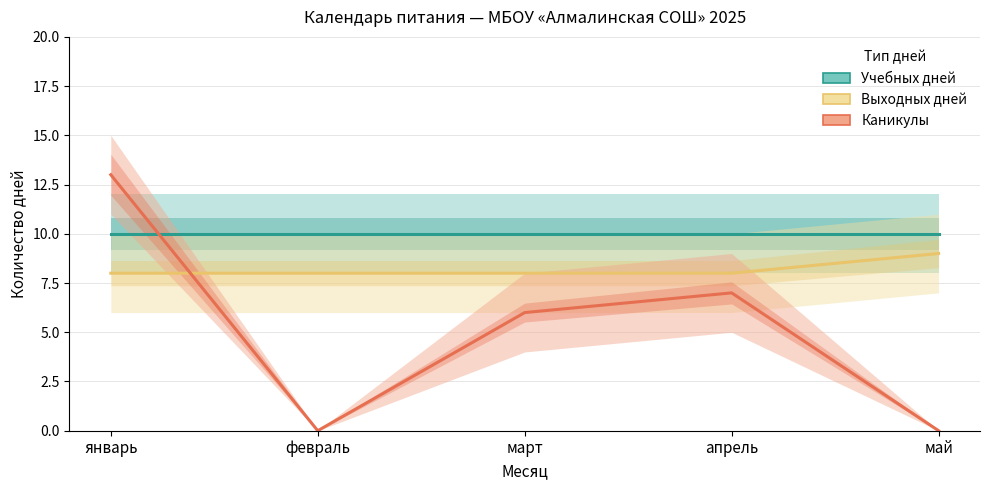

Reading right to left, transcribe all the data shown in this chart.

Учебных дней: май=10	апрель=10	март=10	февраль=10	январь=10
Выходных дней: май=9	апрель=8	март=8	февраль=8	январь=8
Каникулы: май=0	апрель=7	март=6	февраль=0	январь=13